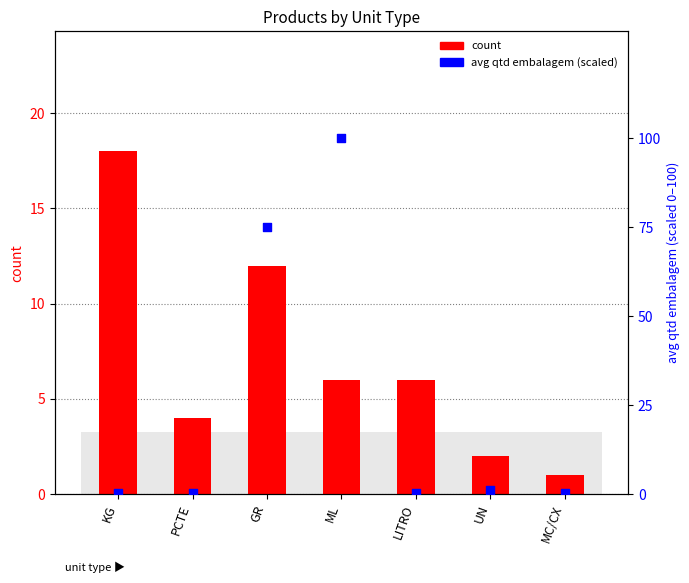

Which series has the largest total across all categories?

avg qtd embalagem (scaled)